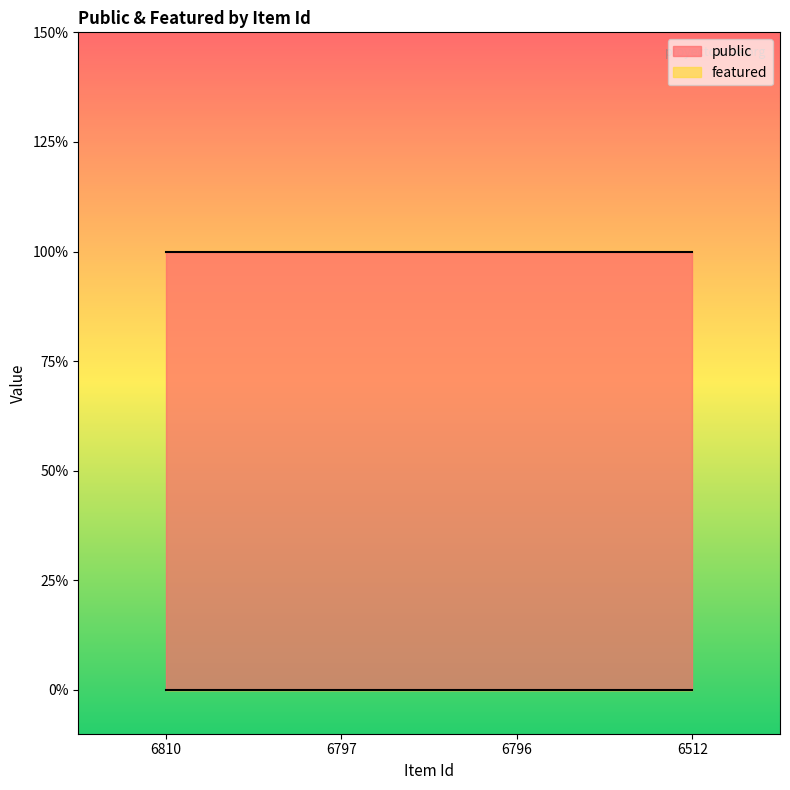

What are all the series names shown in the legend?

public, featured